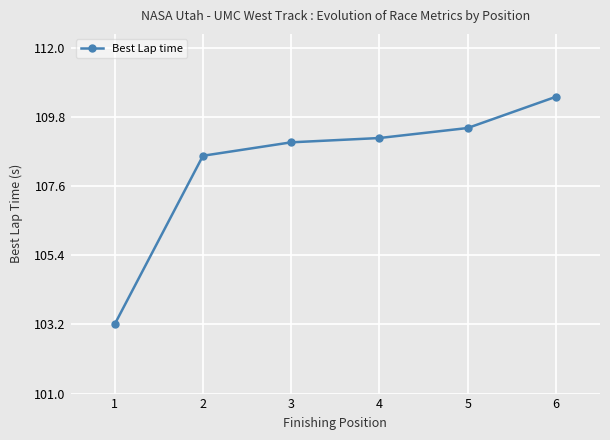

At which category does the chart reach its minimum across all series?

1